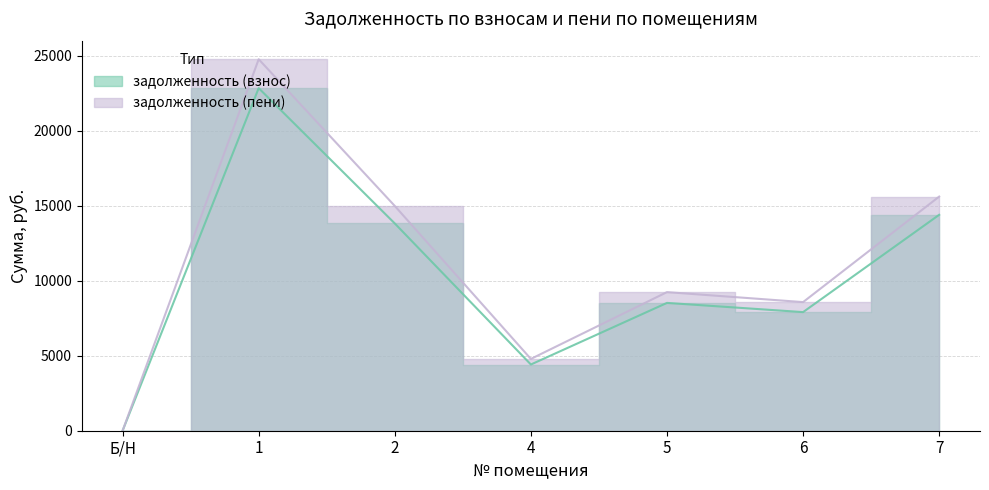

How many lines are shown in the chart?

2